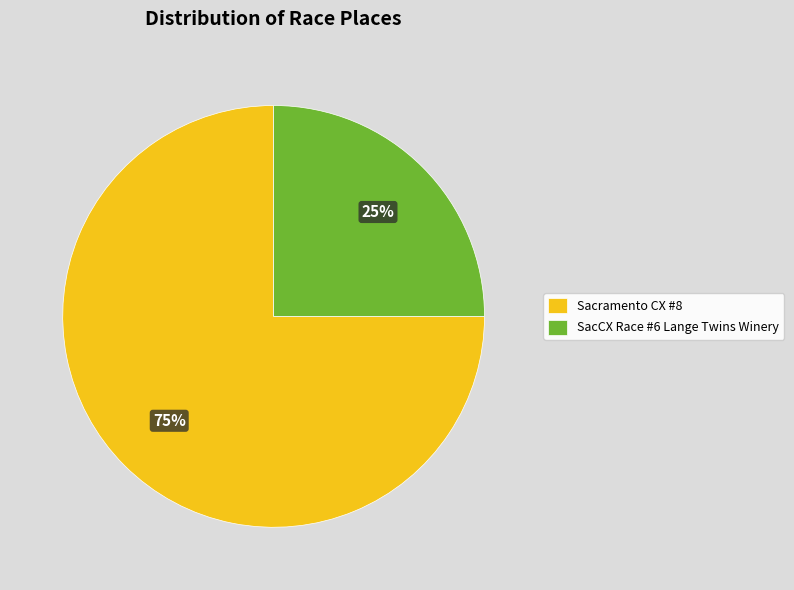

Does SacCX Race #6 Lange Twins Winery represent more than half of the total?

No